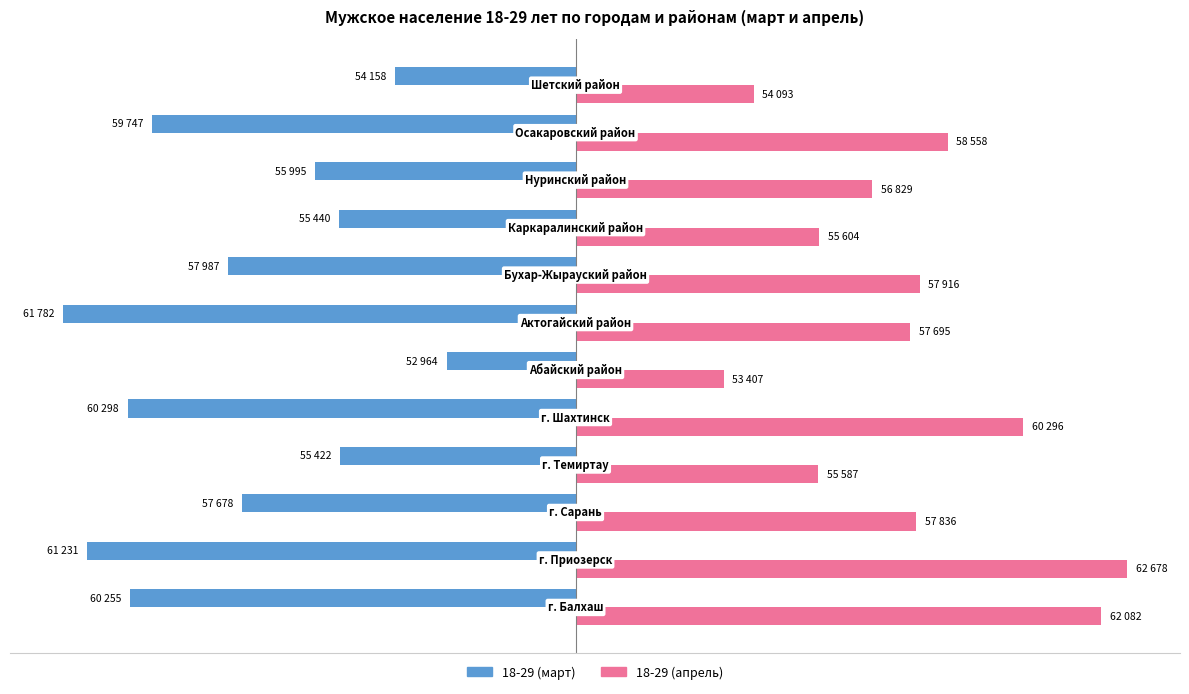

List the series in order of their overall mean, highest first.

18-29 (апрель), 18-29 (март)